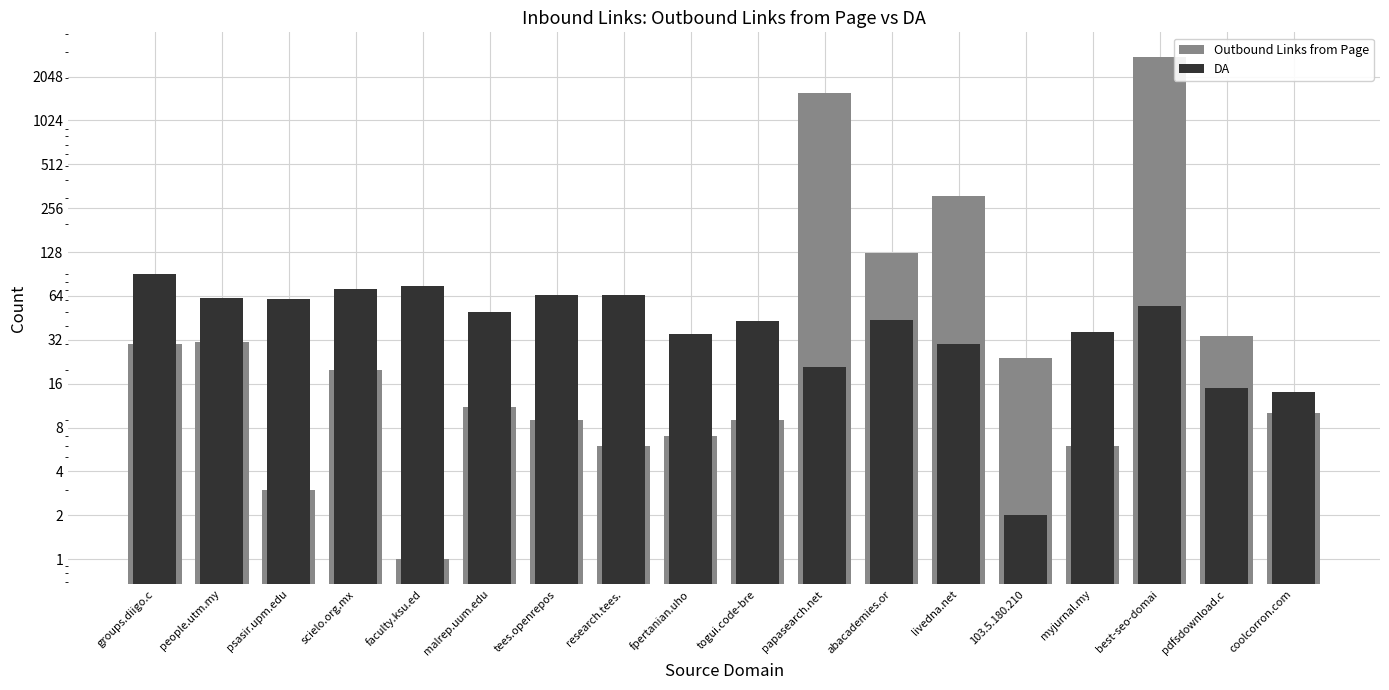

How many data points does each series have?

18